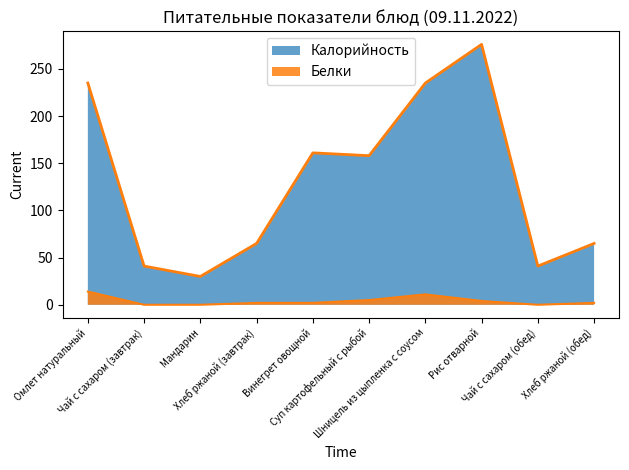

What position from the left is Винегрет овощной?

5